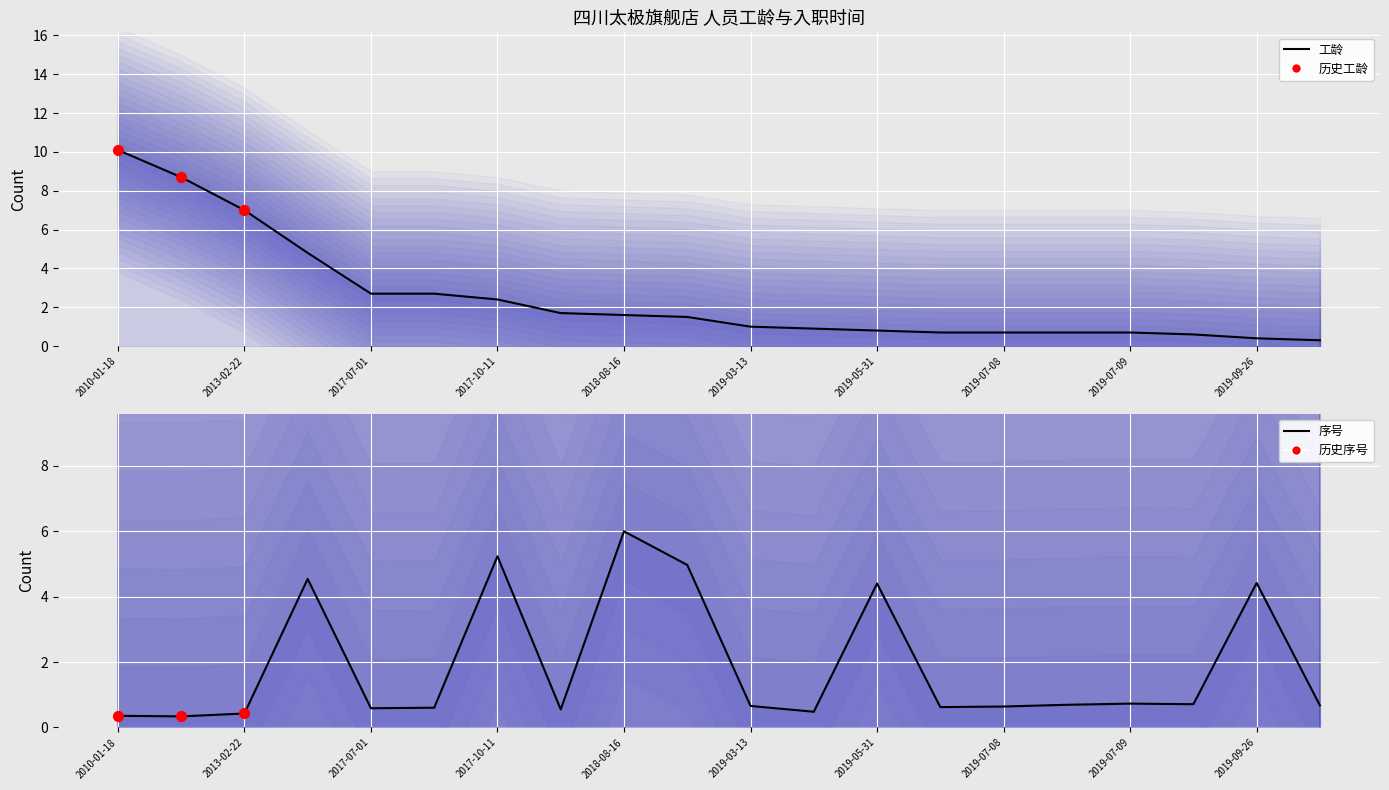

Is the value of 序号_scaled at 2018-07-01 greater than the value of 工龄 at 2018-08-16?

No